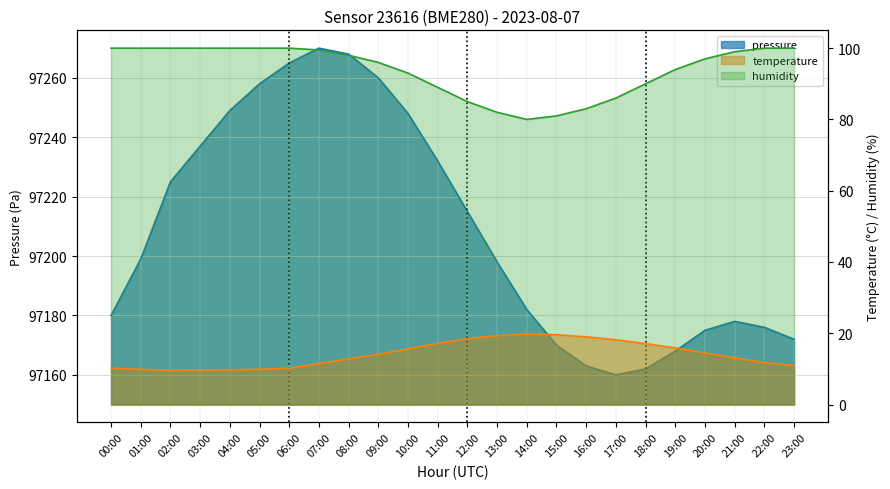

How many lines are shown in the chart?

3